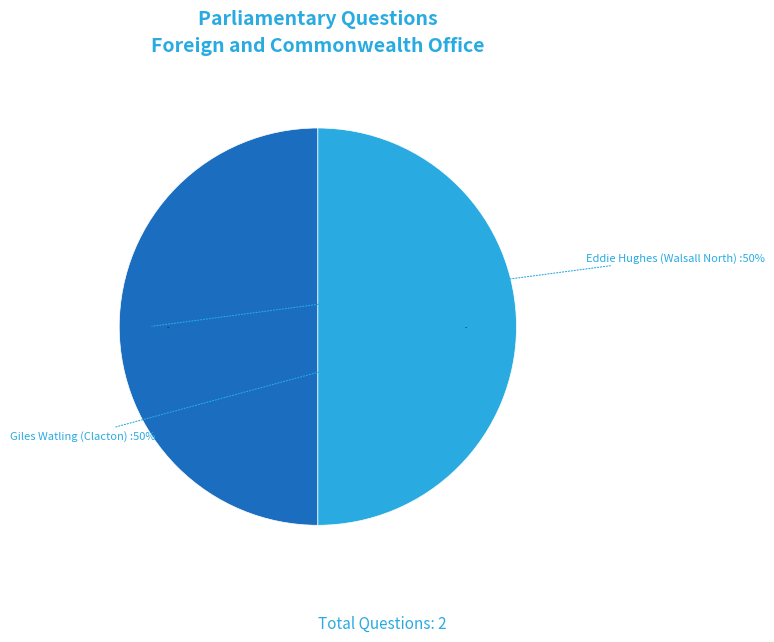

What percentage is the Giles Watling (Clacton) slice, to the nearest percent?

50%